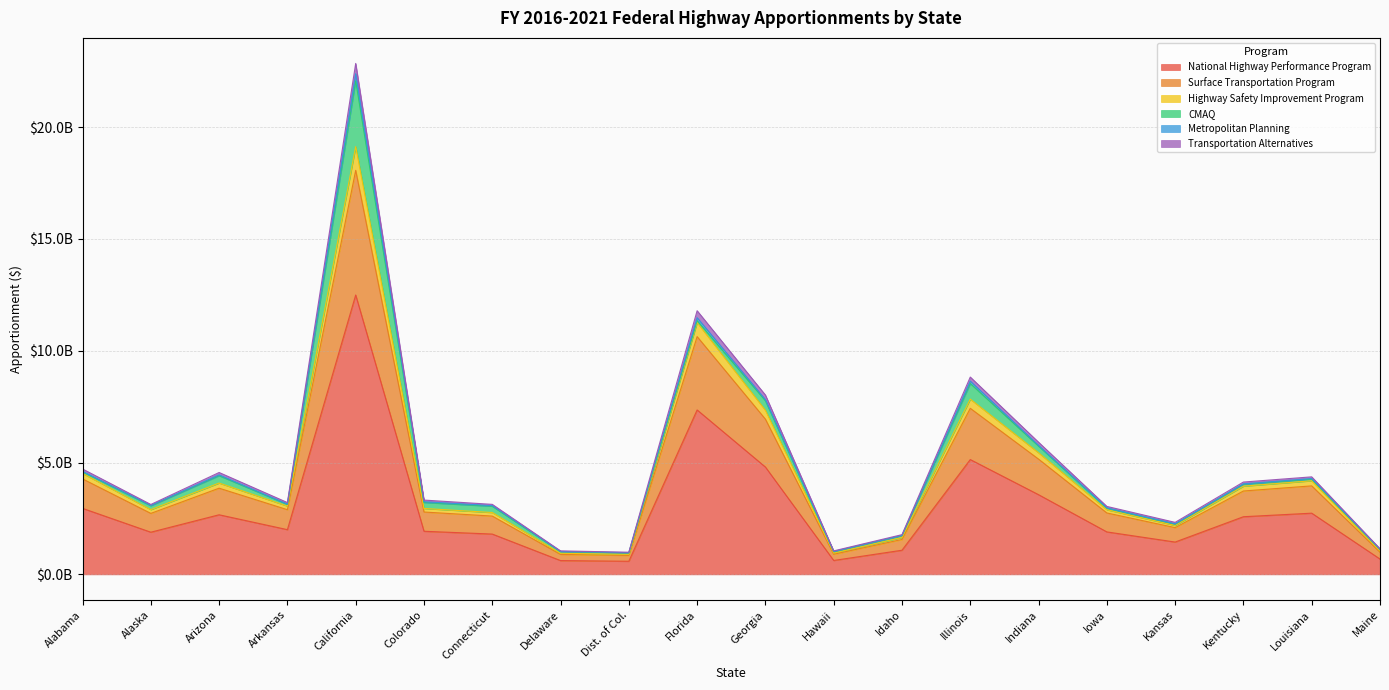

Does the chart have visible grid lines?

Yes